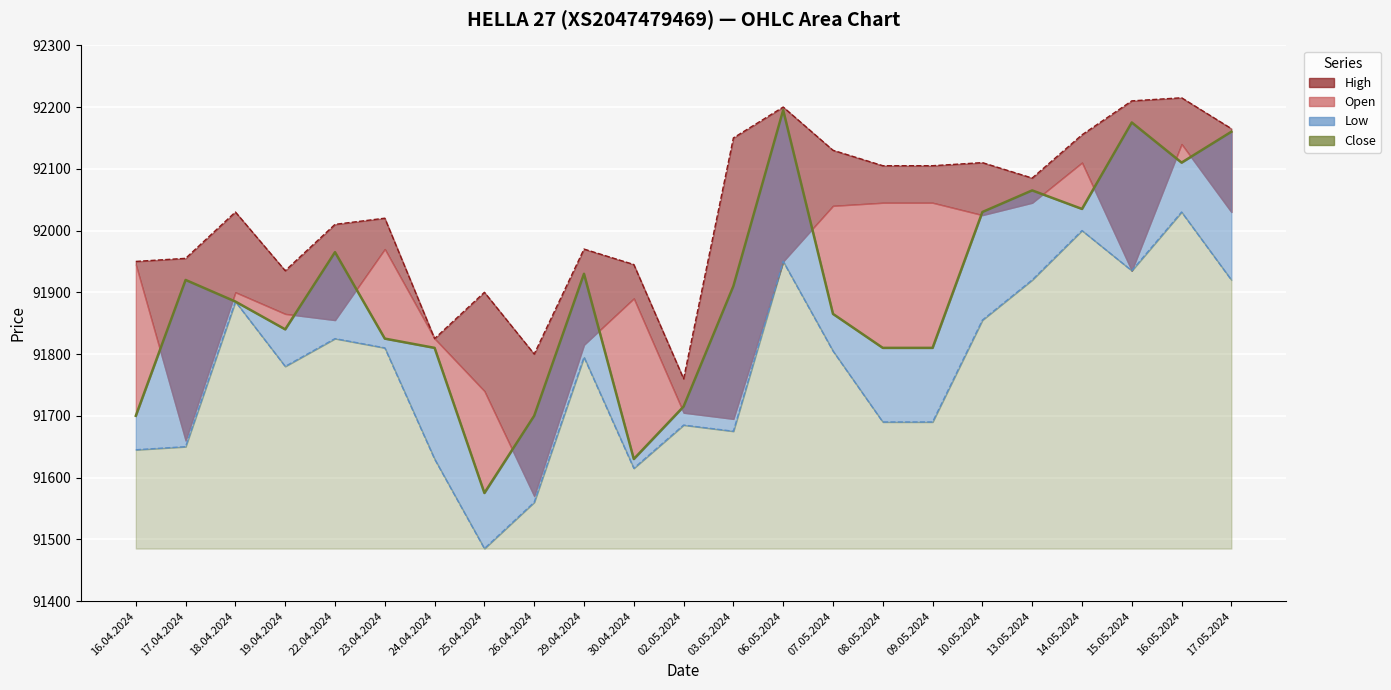

What is the lowest value of the Close series?

91575